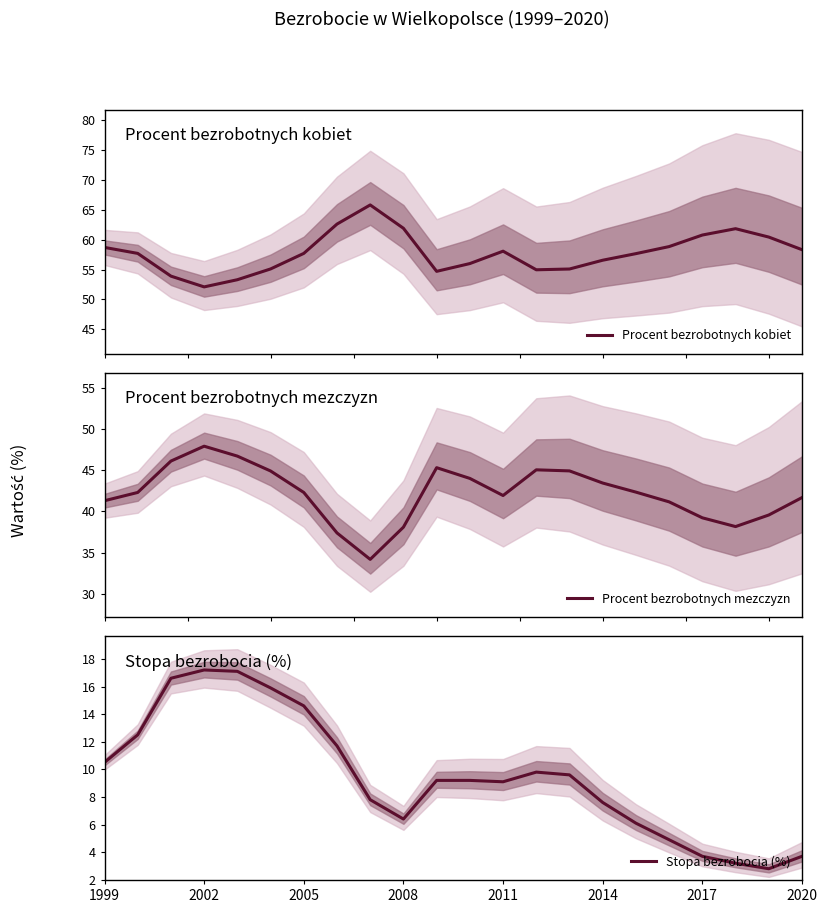

List the series in order of their overall mean, highest first.

Procent bezrobotnych kobiet, Procent bezrobotnych mezczyzn, Stopa bezrobocia (%)